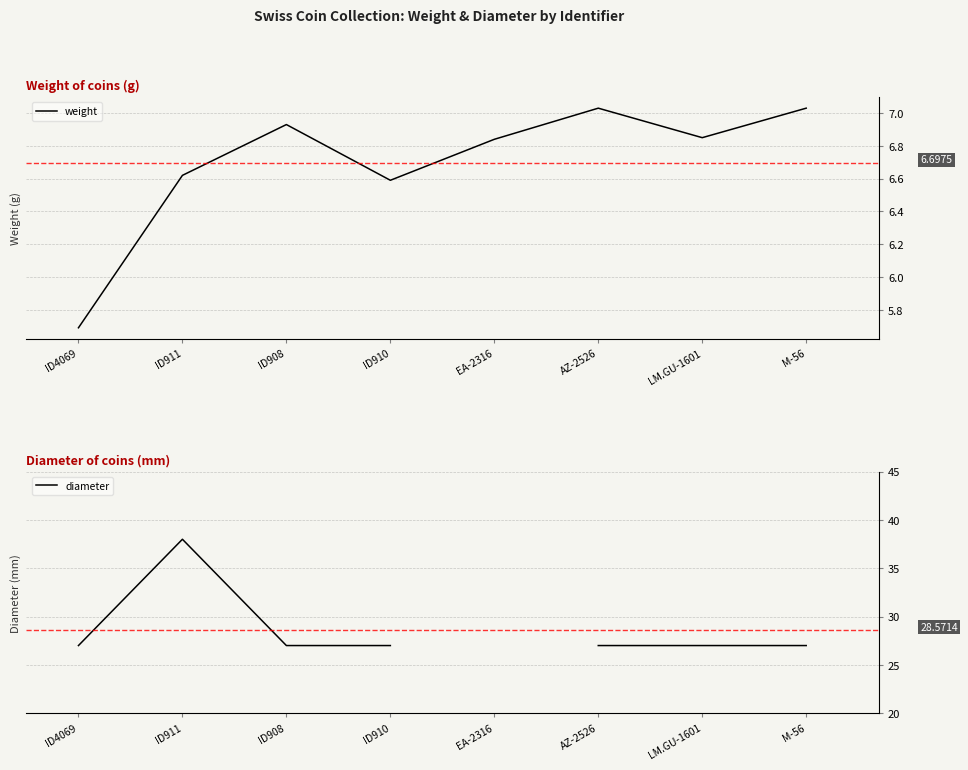

Count the number of categories in the chart.

8